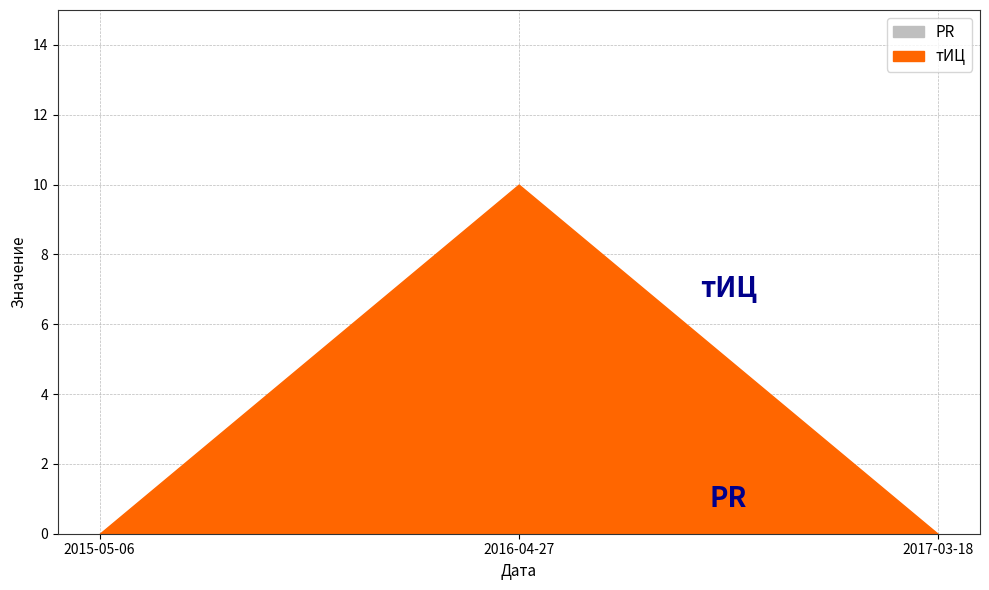

What are all the series names shown in the legend?

тИЦ, PR